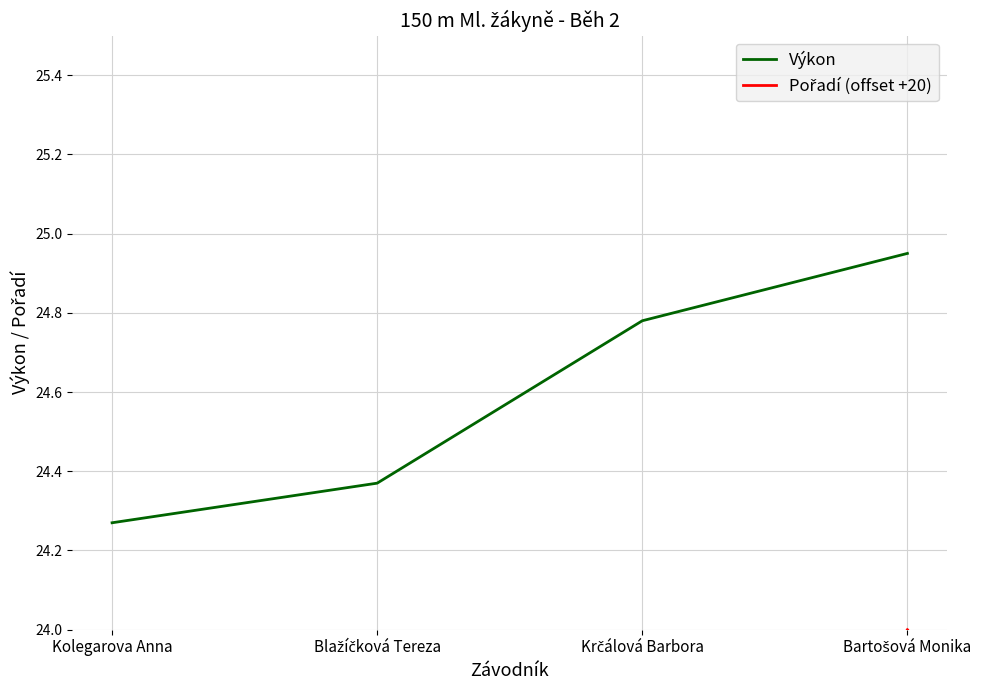

The Výkon series shows 24.3 at Kolegarova Anna. True or false?

True